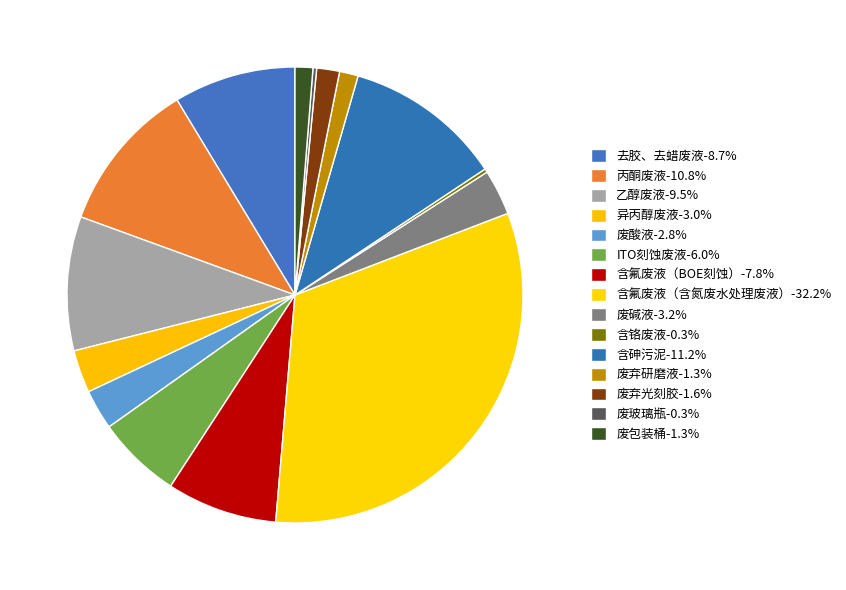

To the nearest percent, what is the combined percentage of 废弃研磨液 and 含铬废液?

2%